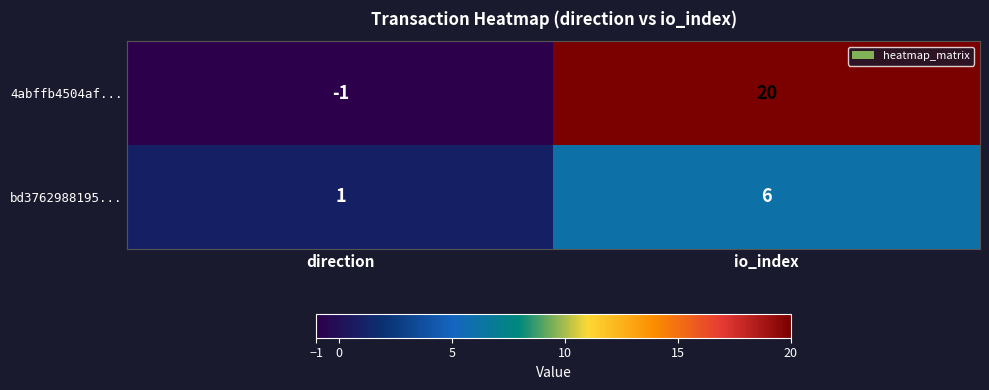

True or false: 4abffb4504af... has a value of 5 at io_index.

False